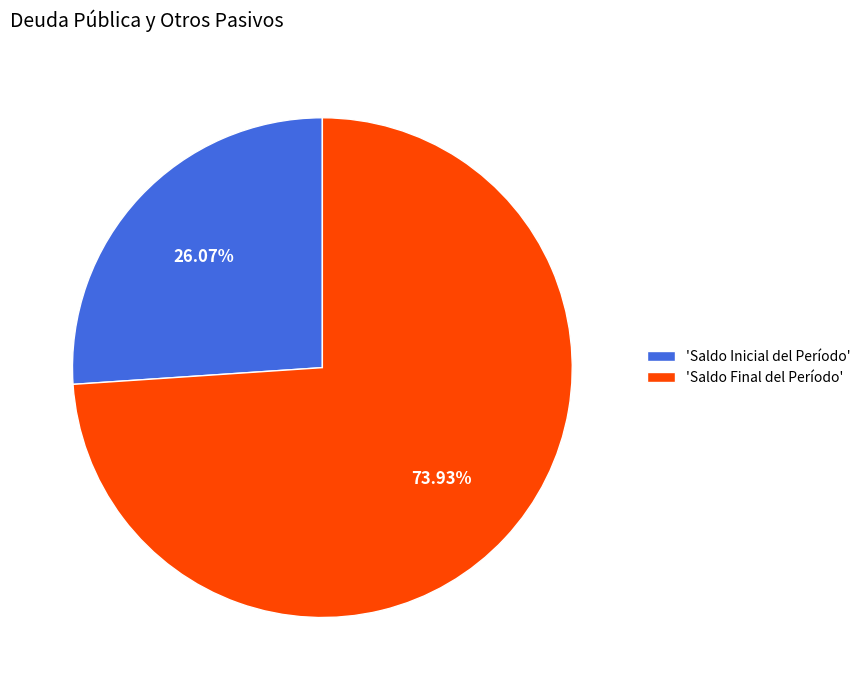

Do 'Saldo Inicial del Período' and 'Saldo Final del Período' together represent more than half of the pie?

Yes